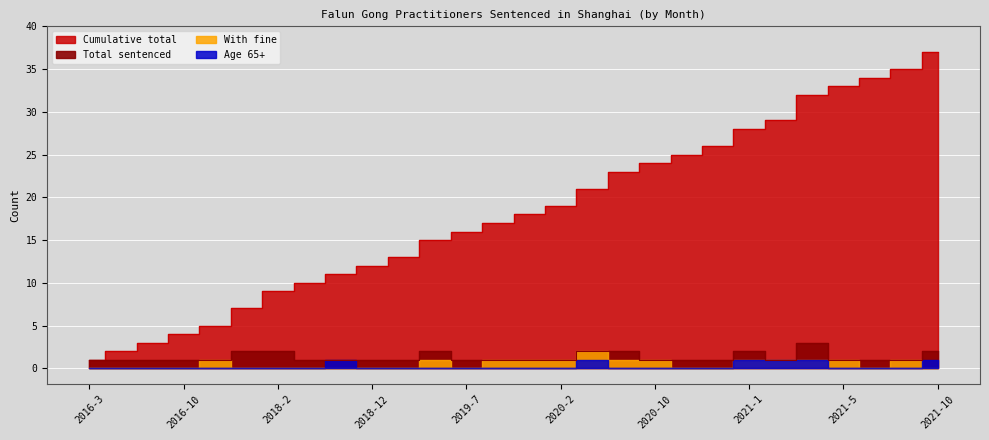

True or false: Age 65+ and Total sentenced cross at least once.

False